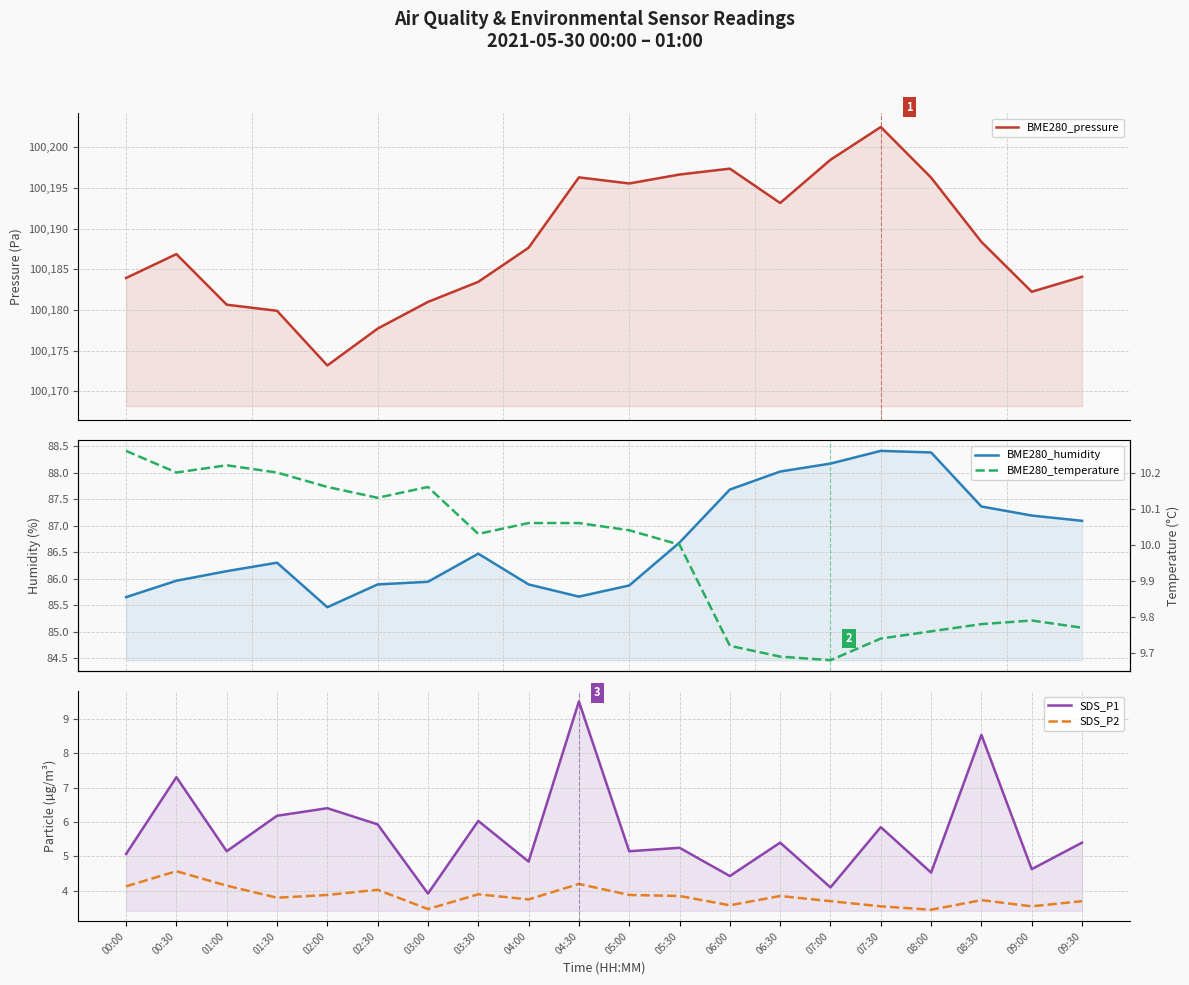

At which label does SDS_P2 reach its peak?

00:30